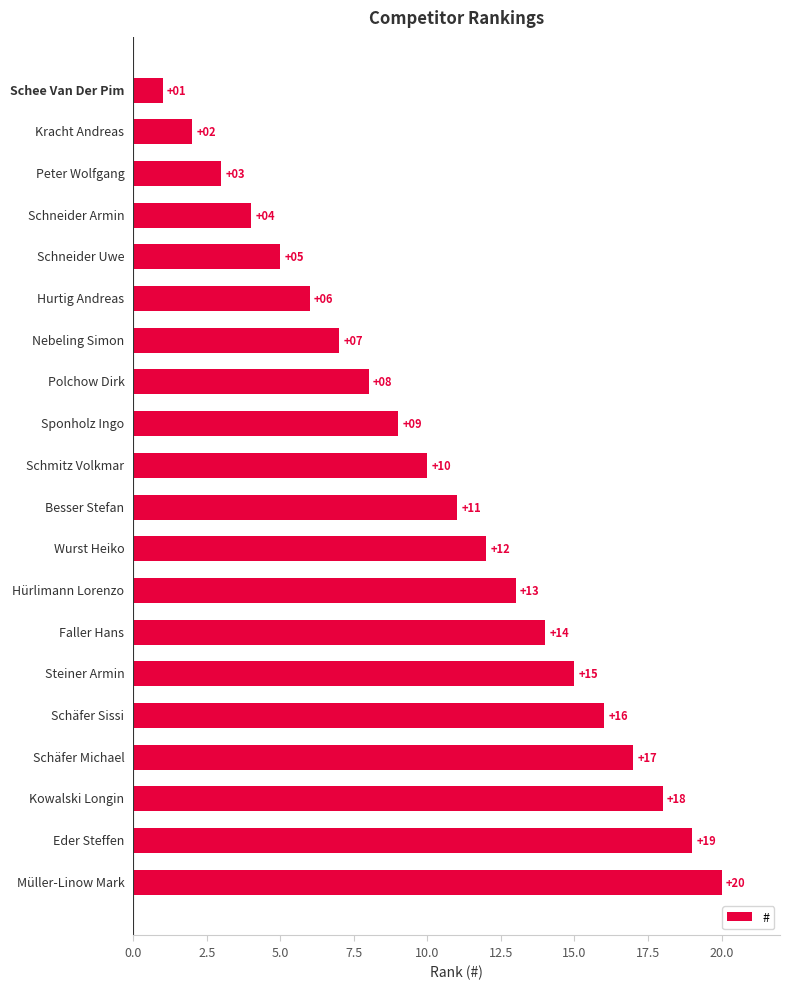

What is the maximum value shown in the chart?

20